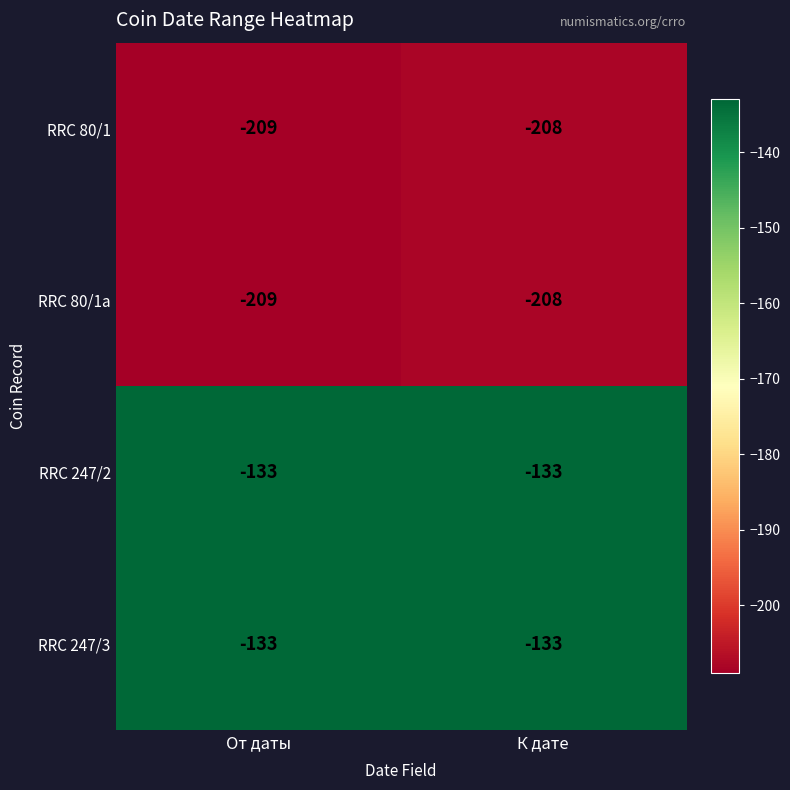

What is the average value of the RRC 247/3 series?

-133